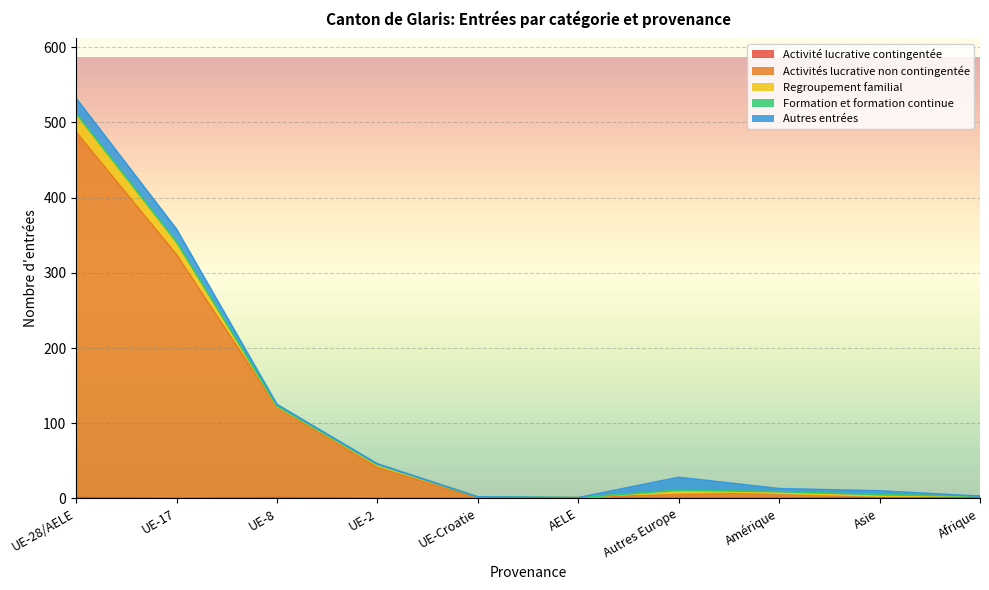

How many series are shown in this chart?

5